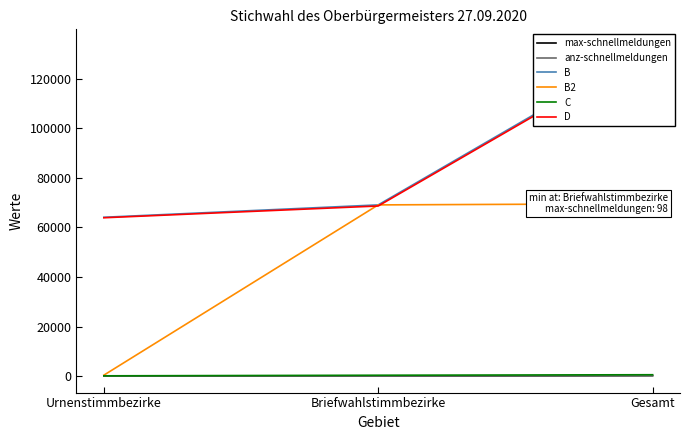

How many lines are shown in the chart?

6